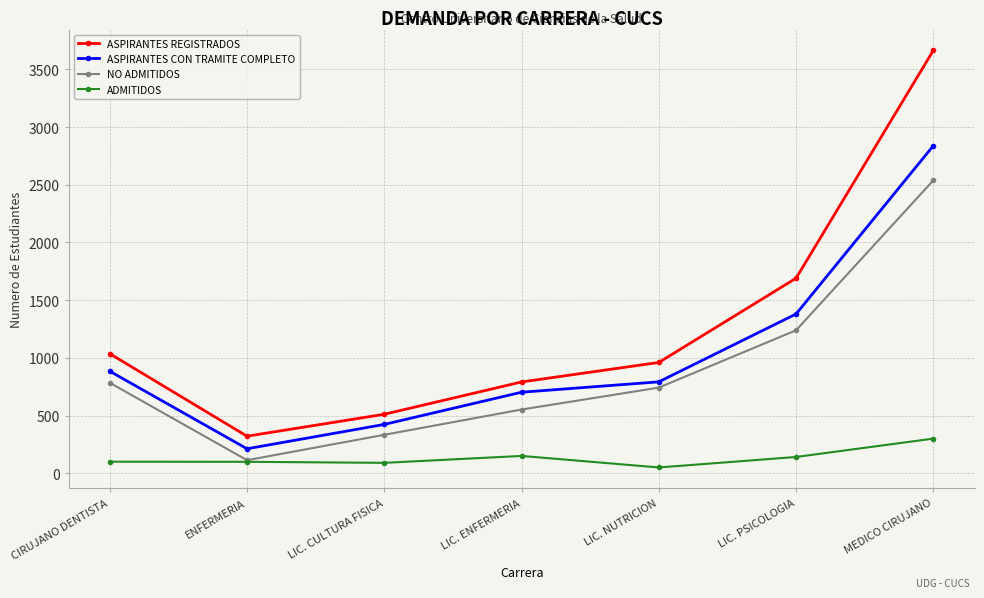

How many lines are shown in the chart?

4